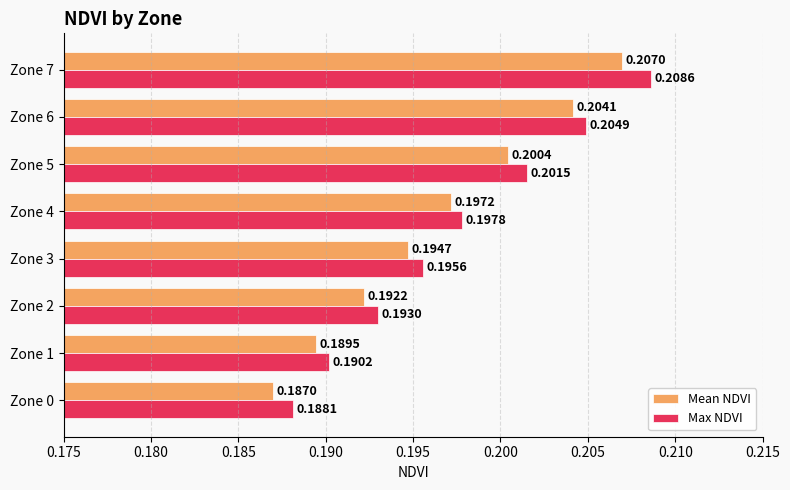

Which category has the highest value in the Mean NDVI series?

Zone 7